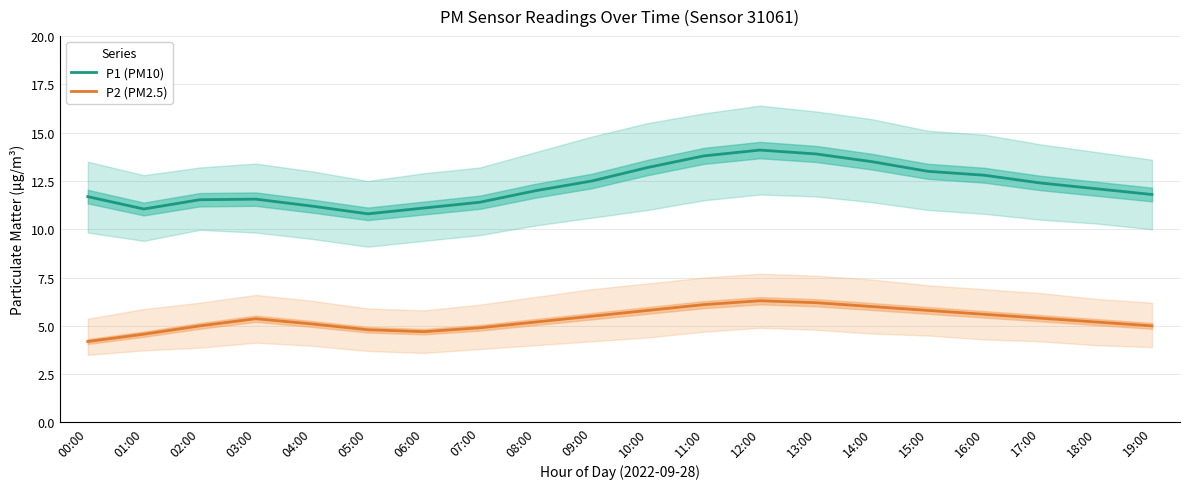

Rank the categories by P2 (PM2.5) value from lowest to highest.

00:00, 01:00, 06:00, 05:00, 07:00, 02:00, 19:00, 04:00, 08:00, 18:00, 03:00, 17:00, 09:00, 16:00, 10:00, 15:00, 14:00, 11:00, 13:00, 12:00